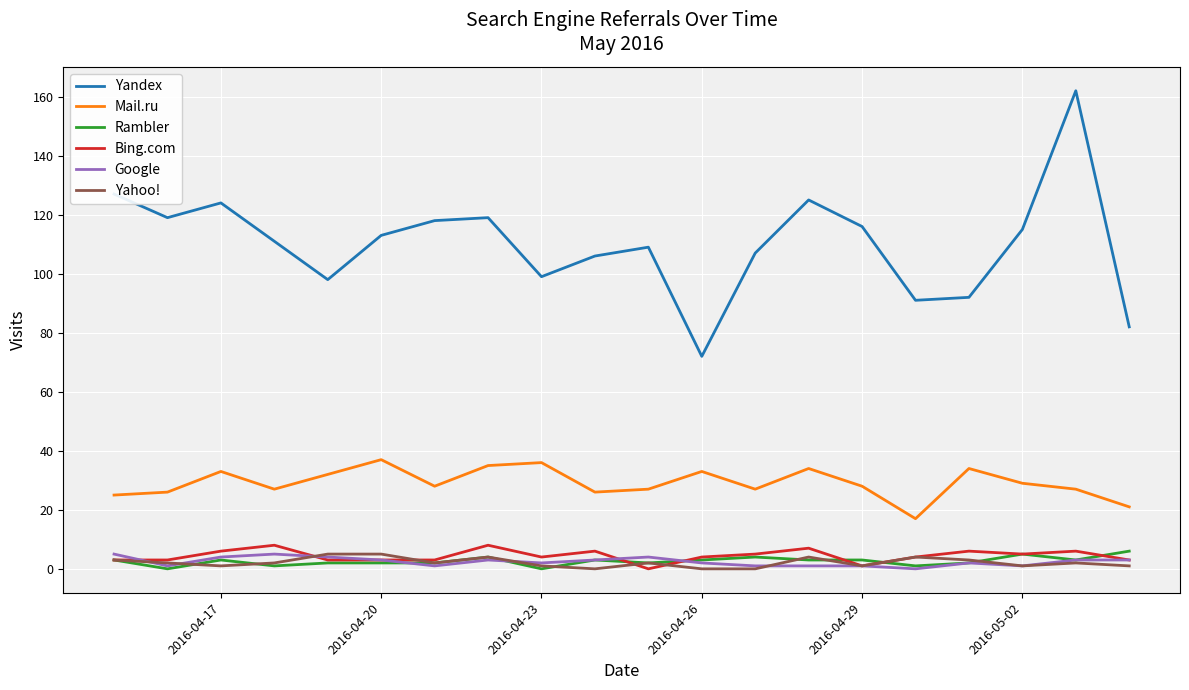

Between 2016-04-20 and 8, which series saw the biggest shift?

Yandex